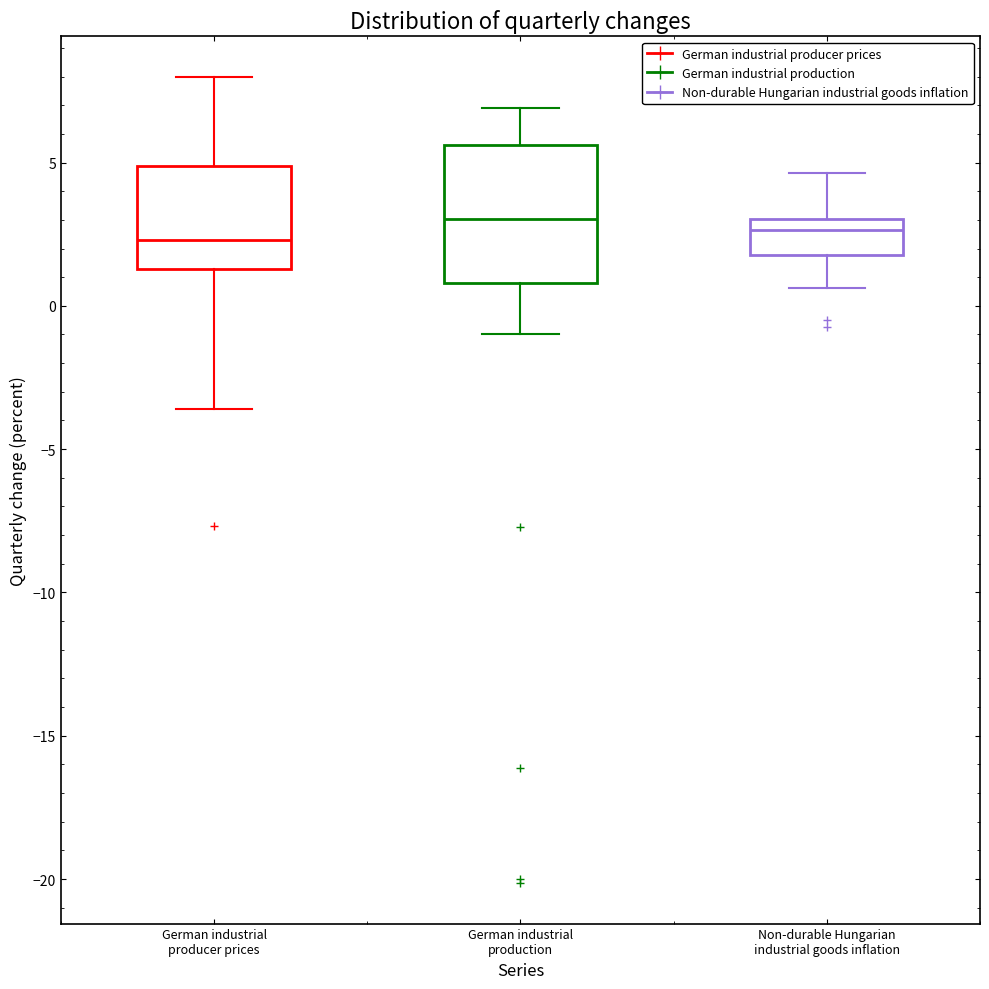

Where does the upper whisker of the box for Non-durable Hungarian industrial goods inflation end on the y-axis? The values are not printed on the chart, so give them approximately, as read against the axis.

4.5